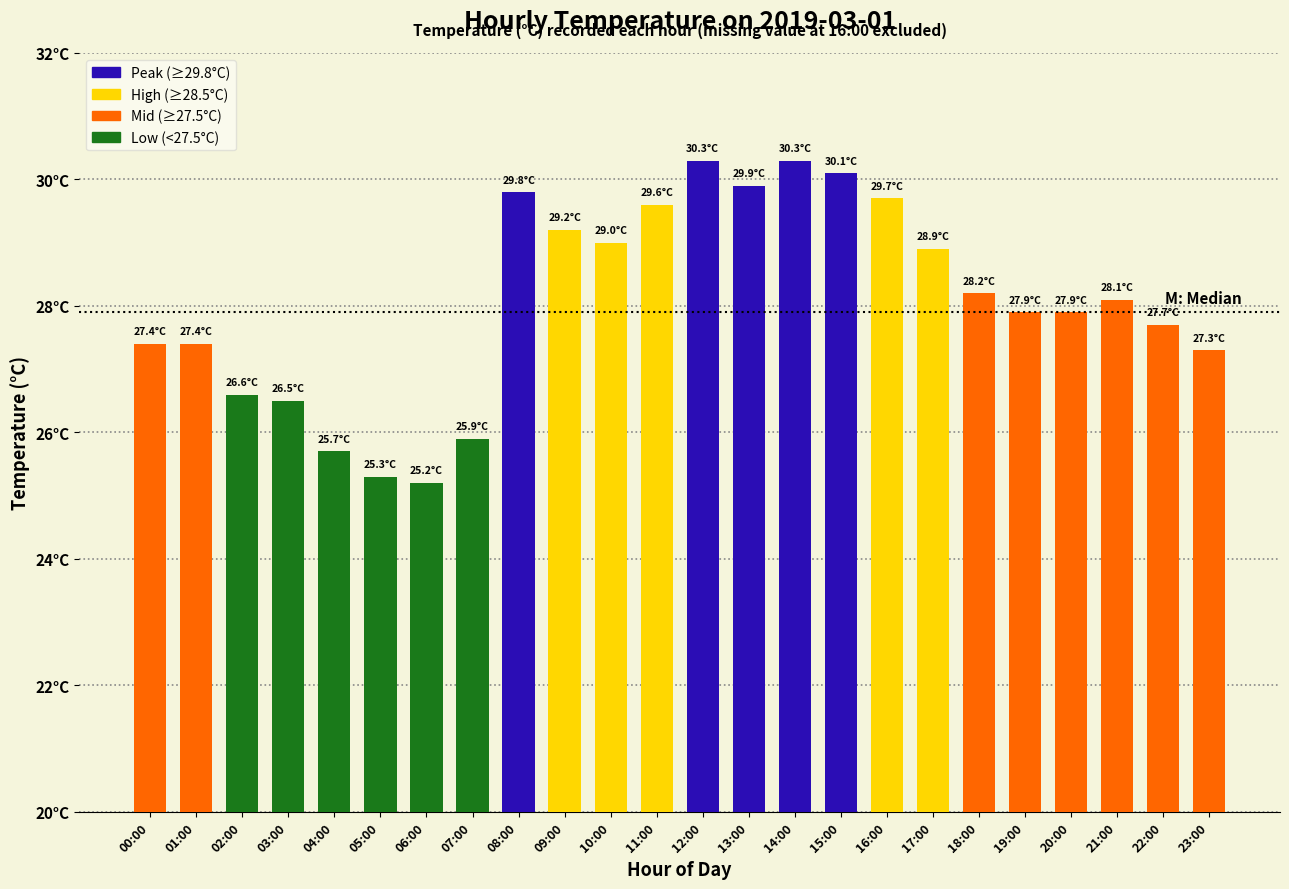

True or false: the data shows 7.7 at 00:00.

False